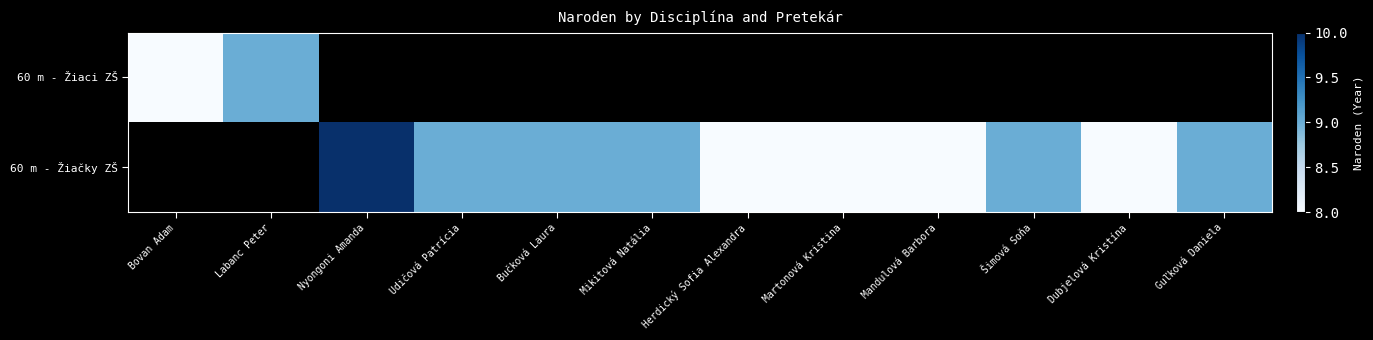

What is the difference between the second highest and minimum values in the 60 m - Žiačky ZŠ series?

1.0